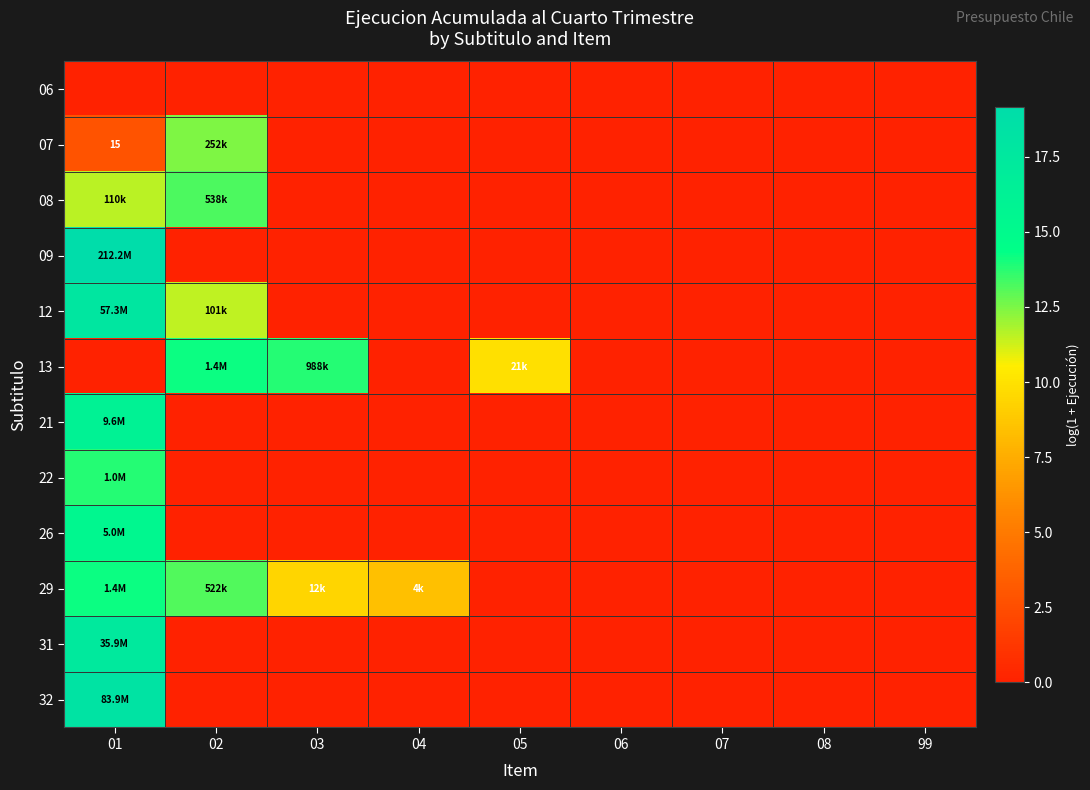

How many data points does each series have?

9